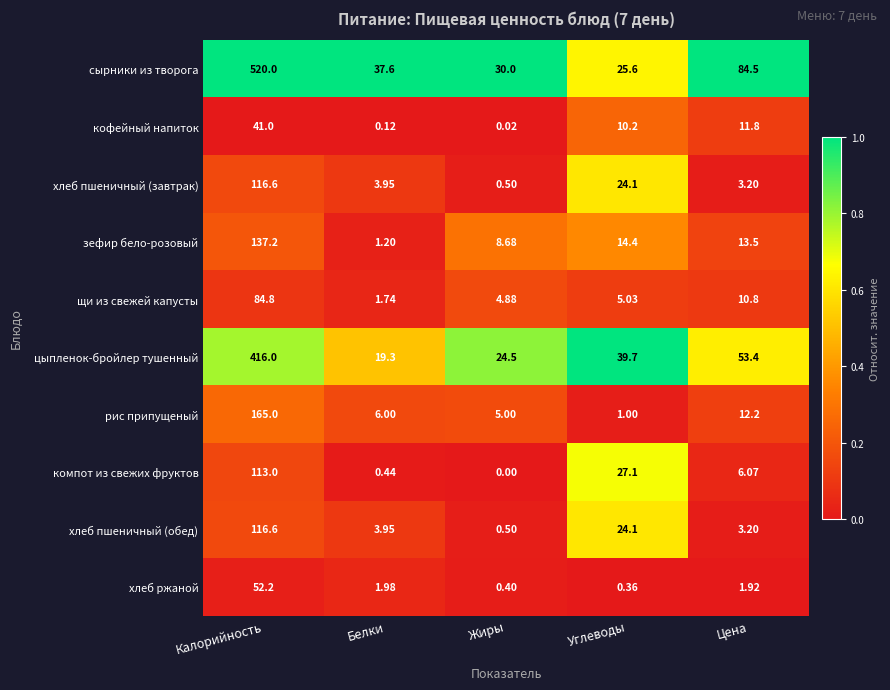

Which series has the largest range (max minus min)?

сырники из творога